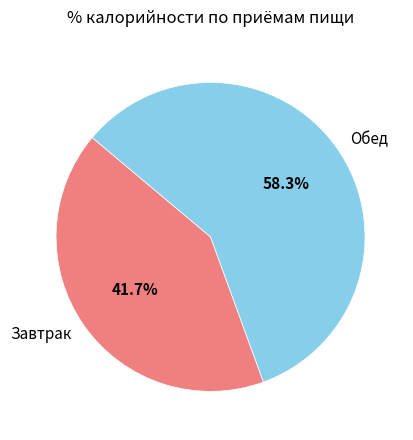

What is the smallest slice in the pie chart?

Завтрак